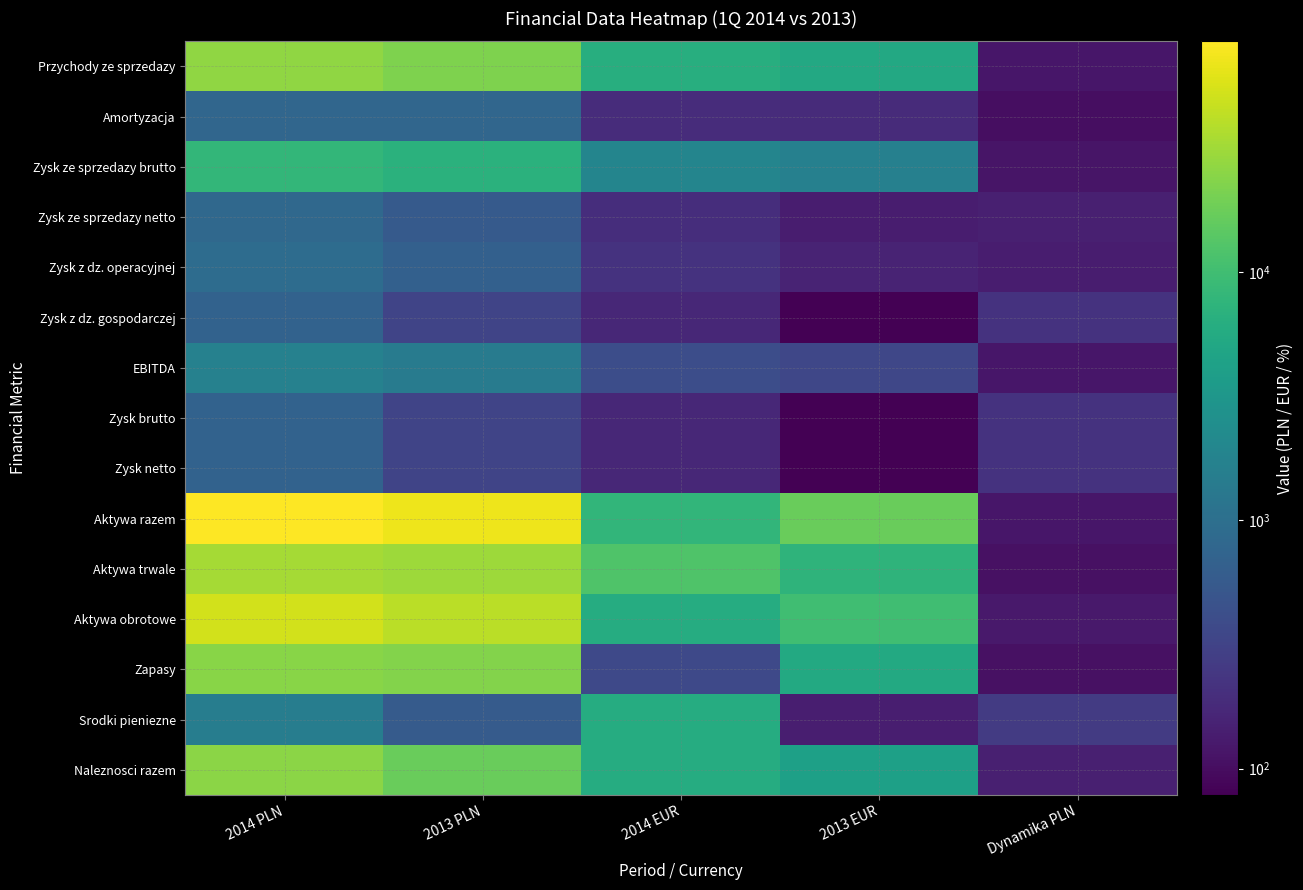

What is the spread (max minus min) of values at 2013 PLN?

71487.3